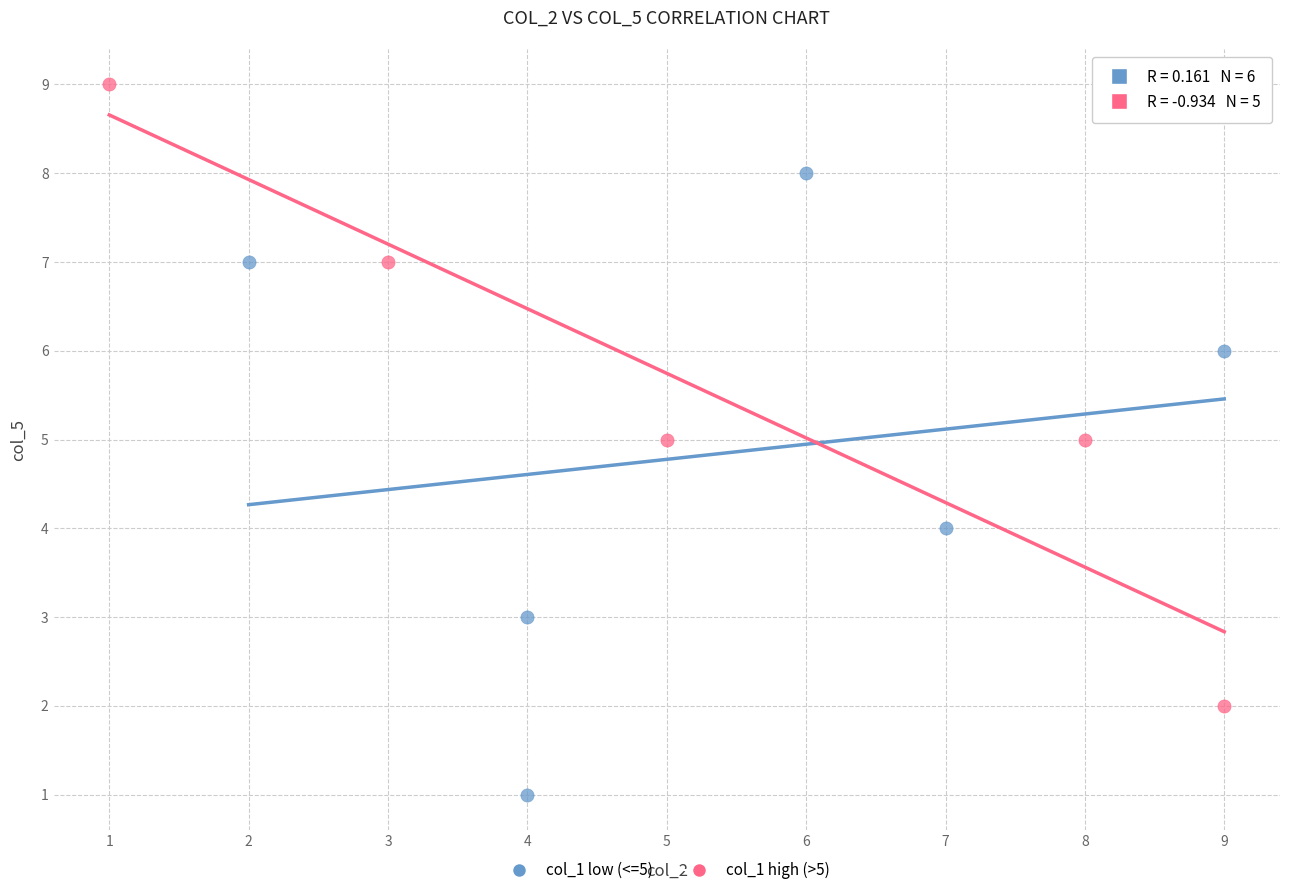

Which series contains the lowest Y value?

col_1 low (<=5)